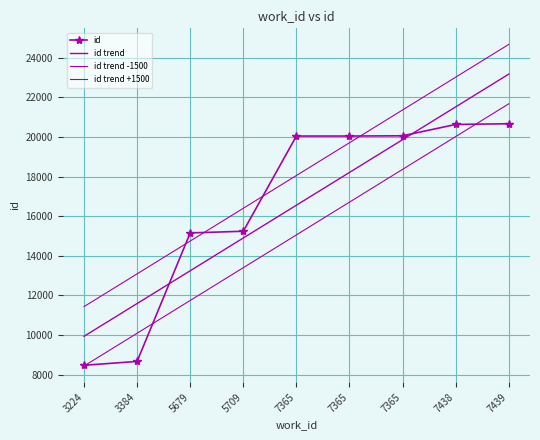

Reading right to left, transcribe all the data shown in this chart.

id: 7439=20667.0	7438=20631.0	7365=20058.0	7365=20046.0	7365=20045.0	5709=15237.0	5679=15153.0	3384=8664.0	3224=8468.0
id trend: 7439=23173.2	7438=21517.9	7365=19862.6	7365=18207.4	7365=16552.1	5709=14896.8	5679=13241.6	3384=11586.3	3224=9931.0
id trend -1500: 7439=21673.2	7438=20017.9	7365=18362.6	7365=16707.4	7365=15052.1	5709=13396.8	5679=11741.6	3384=10086.3	3224=8431.0
id trend +1500: 7439=24673.2	7438=23017.9	7365=21362.6	7365=19707.4	7365=18052.1	5709=16396.8	5679=14741.6	3384=13086.3	3224=11431.0